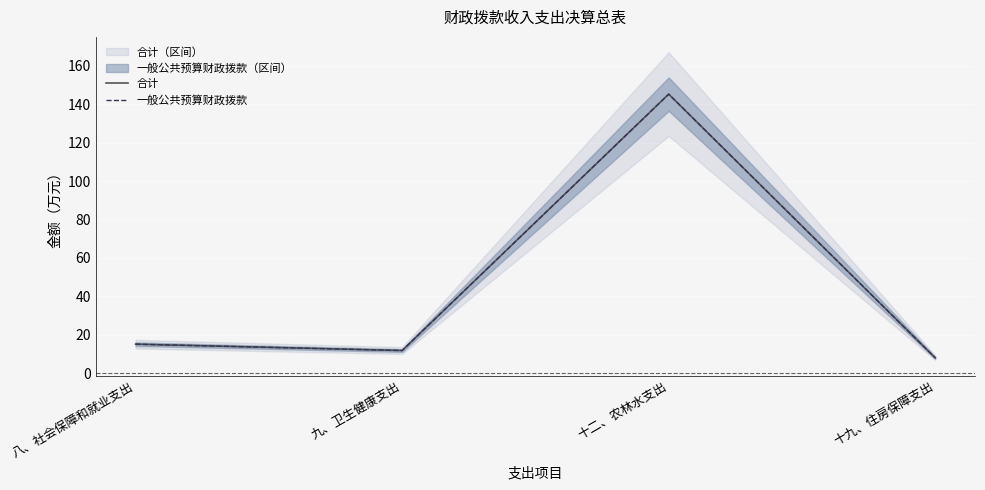

The 合计 series shows 3.8 at 八、社会保障和就业支出. True or false?

False